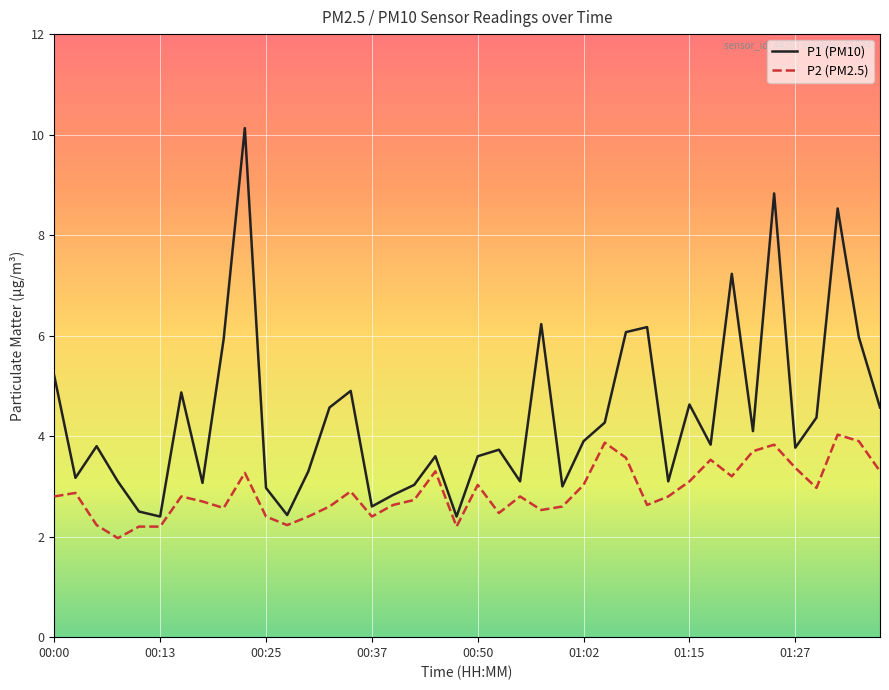

List the series in order of their peak value, lowest first.

P2 (PM2.5), P1 (PM10)